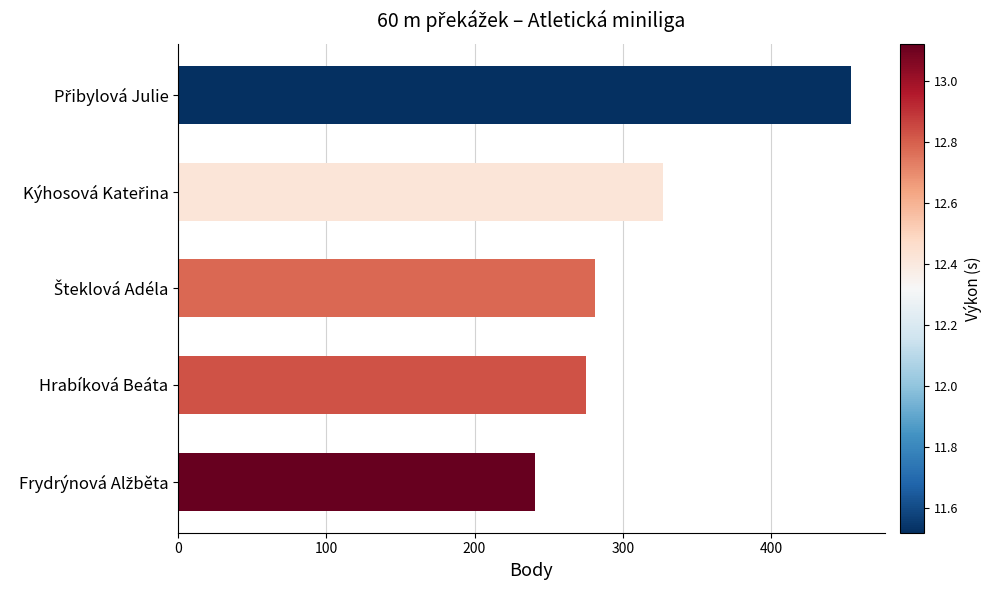

What is the sum of all values?

1578